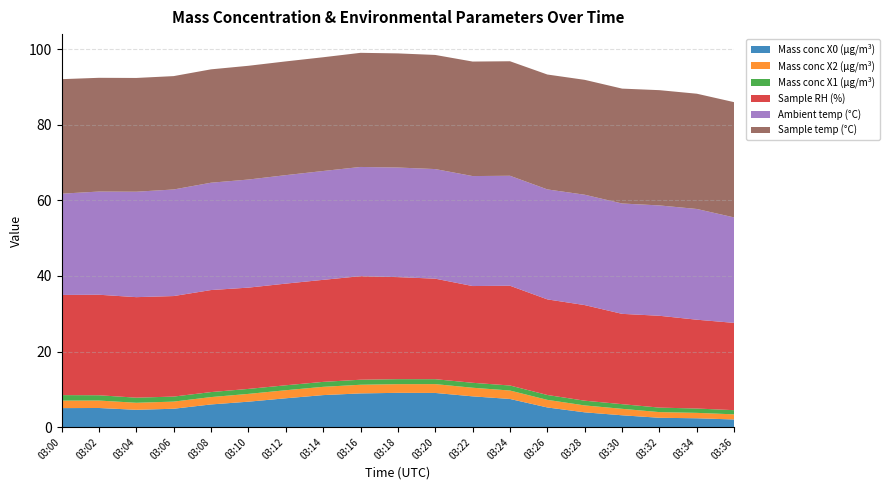

Reading left to right, extract all data points from this chart.

Mass conc X0 (μg/m³): 03:00=5.0	03:02=5.1	03:04=4.6	03:06=4.9	03:08=6.0	03:10=6.7	03:12=7.6	03:14=8.5	03:16=8.9	03:18=9.1	03:20=9.1	03:22=8.2	03:24=7.5	03:26=5.2	03:28=3.9	03:30=3.1	03:32=2.5	03:34=2.4	03:36=2.0
Mass conc X2 (μg/m³): 03:00=2.0	03:02=2.0	03:04=1.9	03:06=1.9	03:08=1.9	03:10=2.1	03:12=2.1	03:14=2.2	03:16=2.3	03:18=2.3	03:20=2.3	03:22=2.3	03:24=2.2	03:26=2.0	03:28=1.8	03:30=1.7	03:32=1.5	03:34=1.4	03:36=1.4
Mass conc X1 (μg/m³): 03:00=1.5	03:02=1.4	03:04=1.4	03:06=1.3	03:08=1.3	03:10=1.3	03:12=1.3	03:14=1.3	03:16=1.3	03:18=1.3	03:20=1.3	03:22=1.3	03:24=1.3	03:26=1.3	03:28=1.2	03:30=1.2	03:32=1.2	03:34=1.1	03:36=1.1
Sample RH (%): 03:00=26.5	03:02=26.6	03:04=26.6	03:06=26.6	03:08=27.0	03:10=26.8	03:12=26.9	03:14=27.0	03:16=27.4	03:18=27.0	03:20=26.6	03:22=25.6	03:24=26.4	03:26=25.3	03:28=25.3	03:30=23.9	03:32=24.3	03:34=23.5	03:36=23.1
Ambient temp (°C): 03:00=26.8	03:02=27.3	03:04=27.9	03:06=28.2	03:08=28.4	03:10=28.6	03:12=28.7	03:14=28.8	03:16=28.9	03:18=29.0	03:20=29.0	03:22=29.1	03:24=29.1	03:26=29.1	03:28=29.2	03:30=29.2	03:32=29.2	03:34=29.3	03:36=27.9
Sample temp (°C): 03:00=30.3	03:02=30.1	03:04=30.1	03:06=30.0	03:08=30.0	03:10=30.1	03:12=30.1	03:14=30.1	03:16=30.2	03:18=30.2	03:20=30.2	03:22=30.3	03:24=30.3	03:26=30.4	03:28=30.4	03:30=30.4	03:32=30.5	03:34=30.5	03:36=30.5